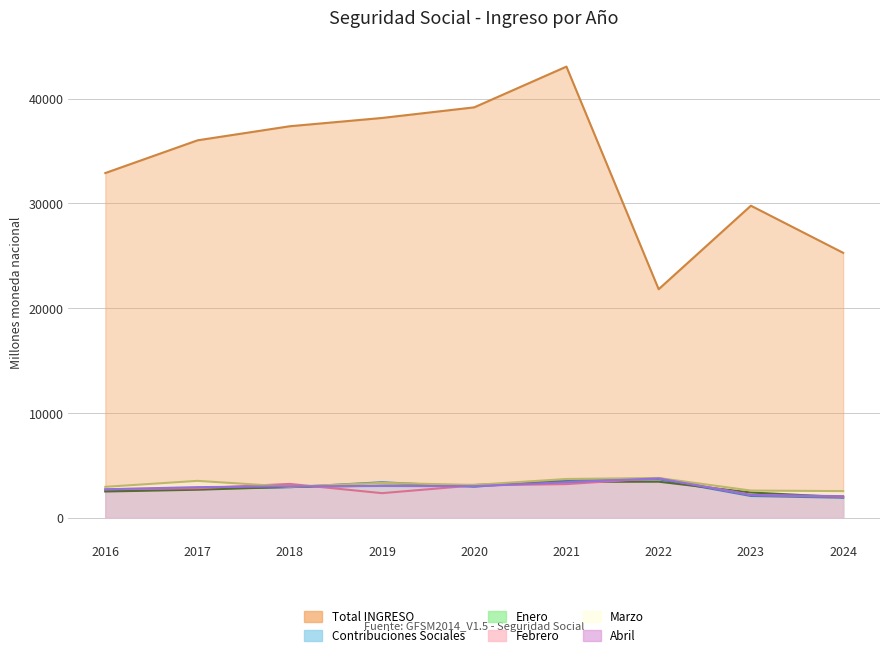

In Marzo, how many points are higher than both neighbors (excluding endpoints)?

3